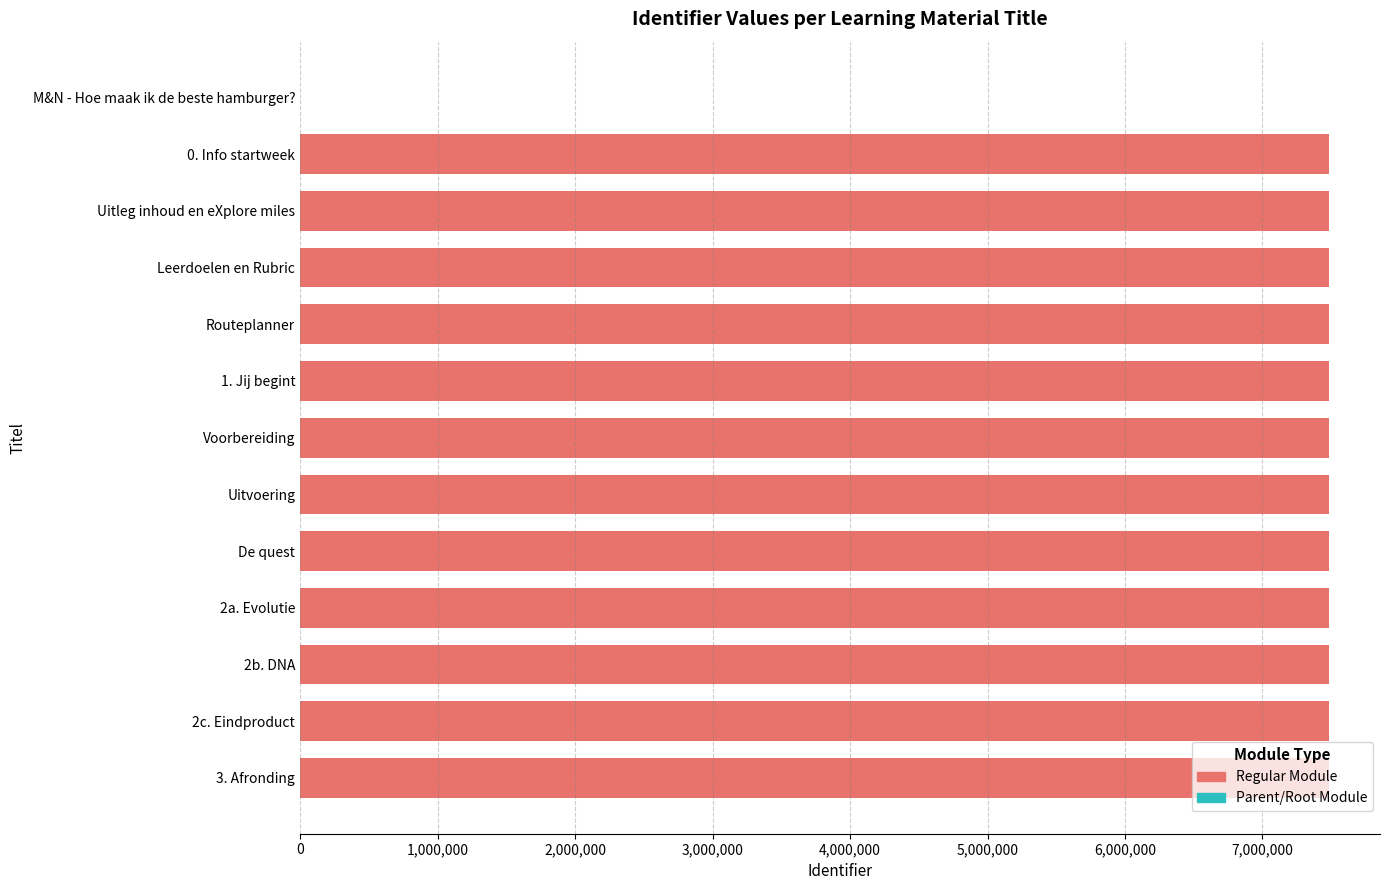

Approximately how many times larger is the value at Leerdoelen en Rubric compared to Uitvoering?

1.0